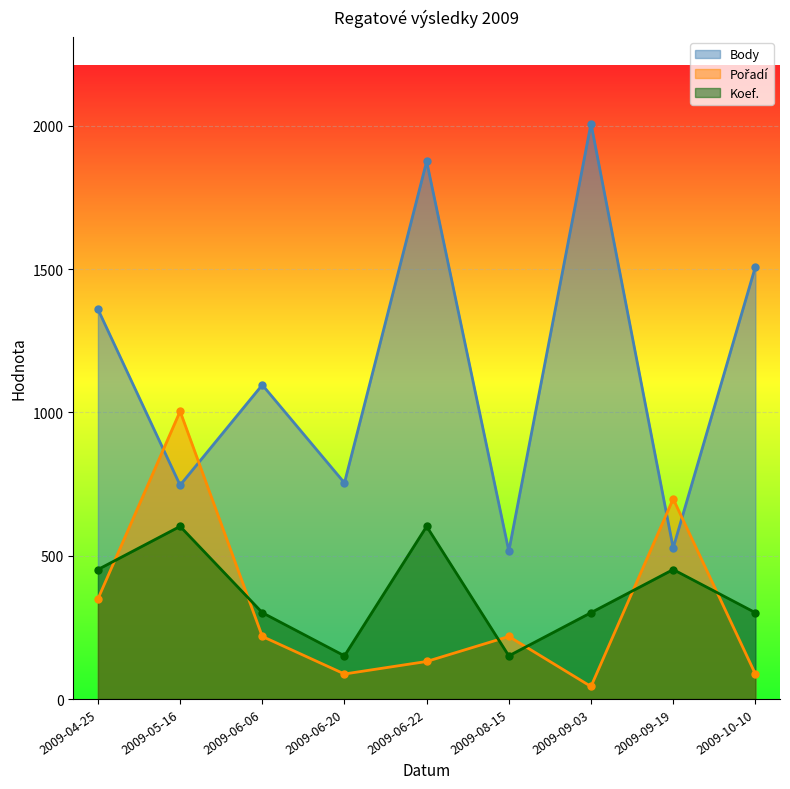

How many interior local valleys does the Body series have?

4